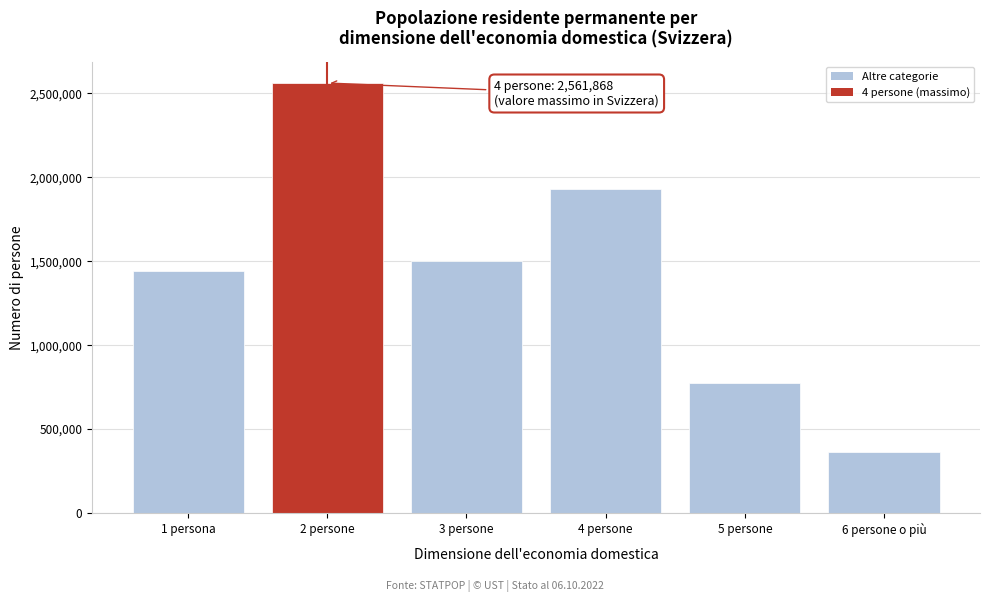

Reading right to left, list all the values displayed in this chart.

365143	777520	1928636	1499289	2561868	1442503